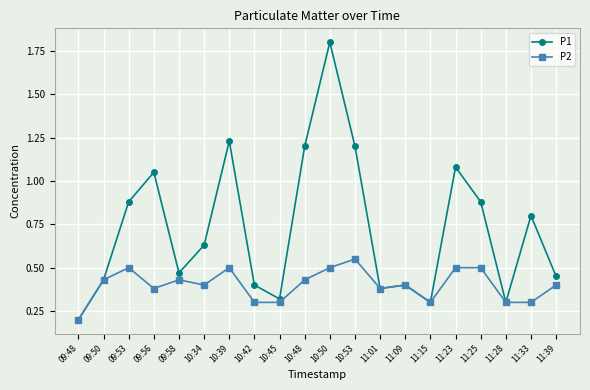

At which label does P2 reach its minimum?

09:48